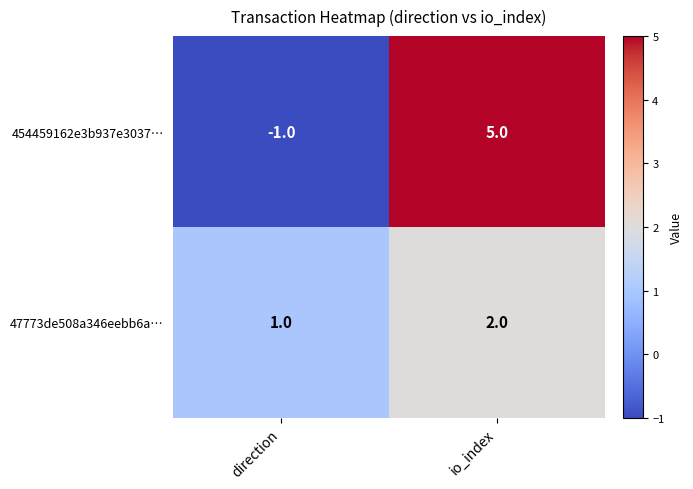

Reading left to right, extract all data points from this chart.

454459162e3b937e3037…: direction=-1	io_index=5
47773de508a346eebb6a…: direction=1	io_index=2